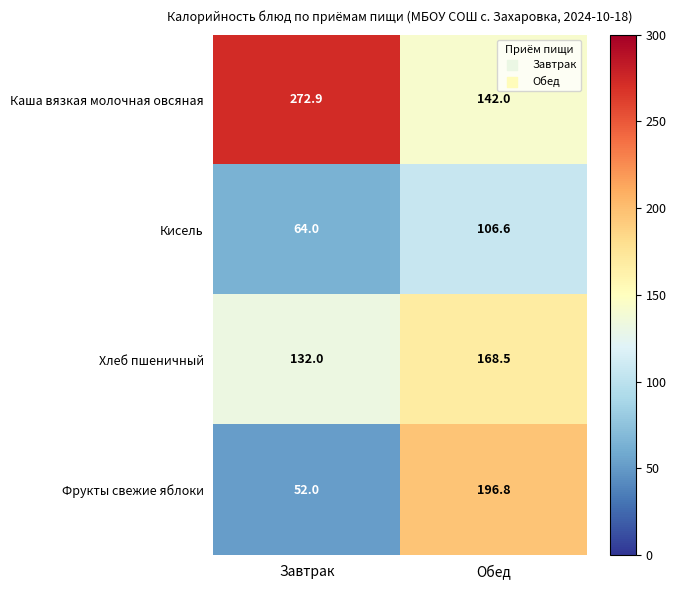

Reading right to left, what are all the values shown in this chart?

Каша вязкая молочная овсяная: 142.0	272.9
Кисель: 106.6	64.0
Хлеб пшеничный: 168.5	132.0
Фрукты свежие яблоки: 196.8	52.0